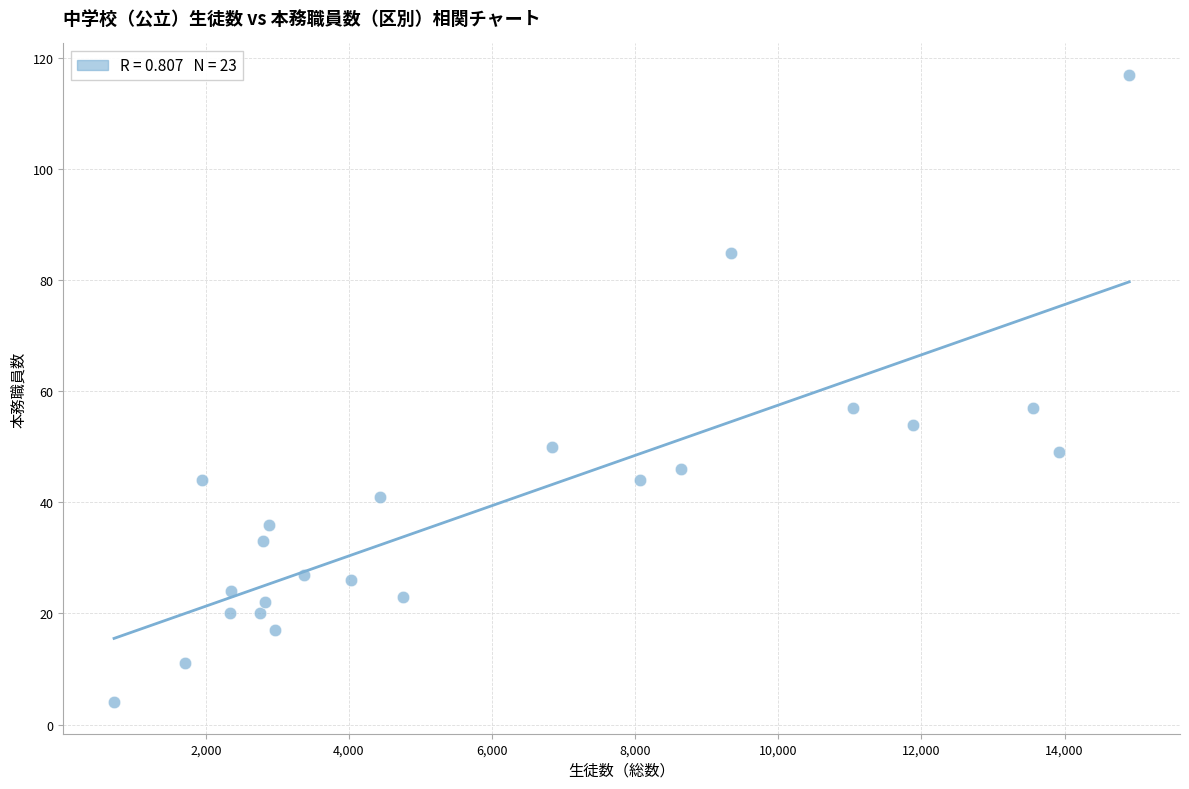

What is the range of X values (max minus min)?

14186